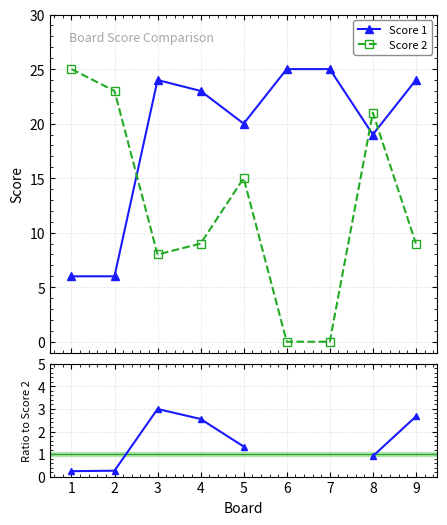

True or false: Score 2 has more than 0 interior local peaks.

True